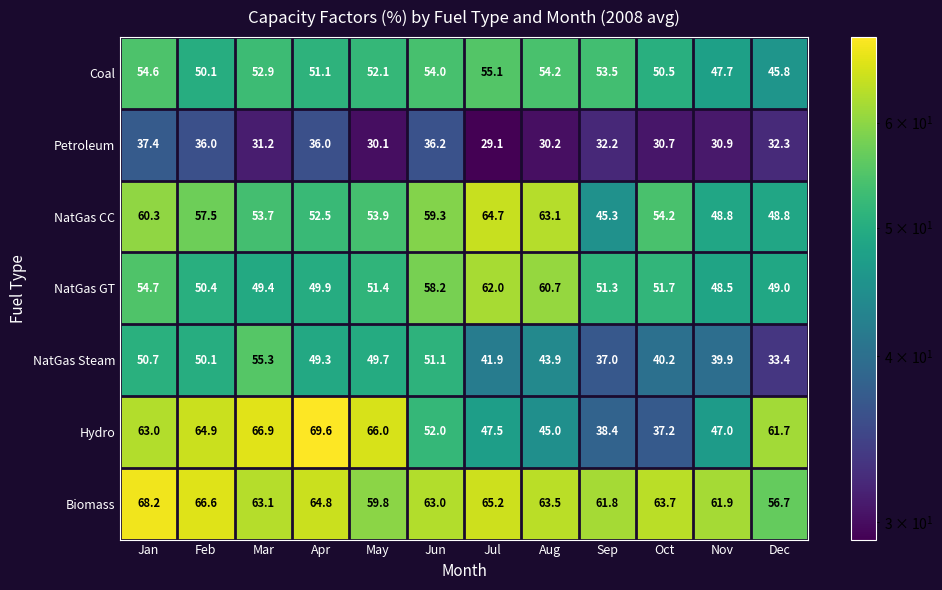

Which category has the highest value in the Petroleum series?

Jan